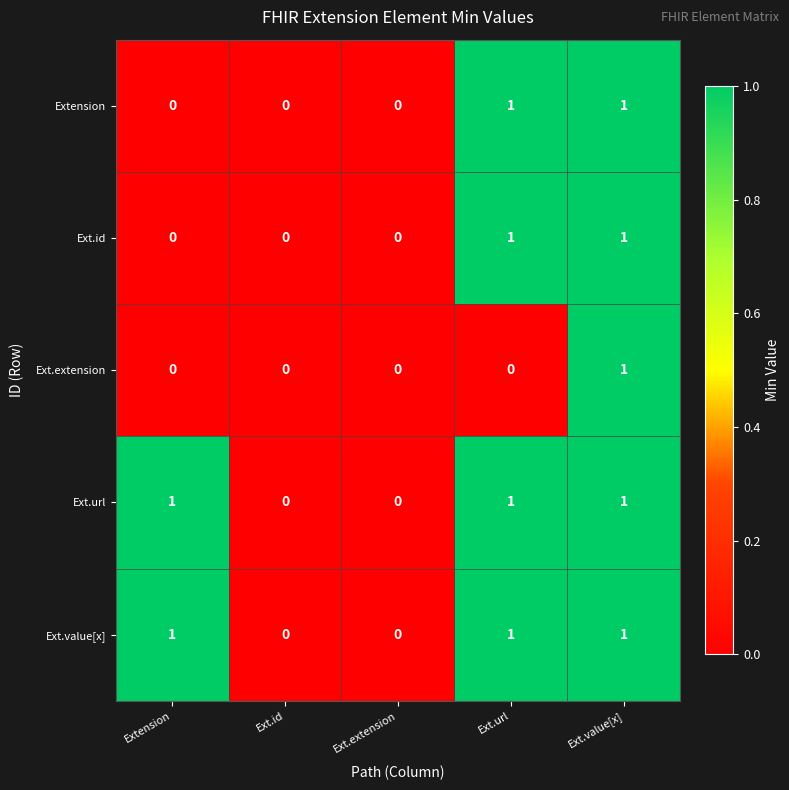

How many Ext.extension values are between 0 and 1?

5